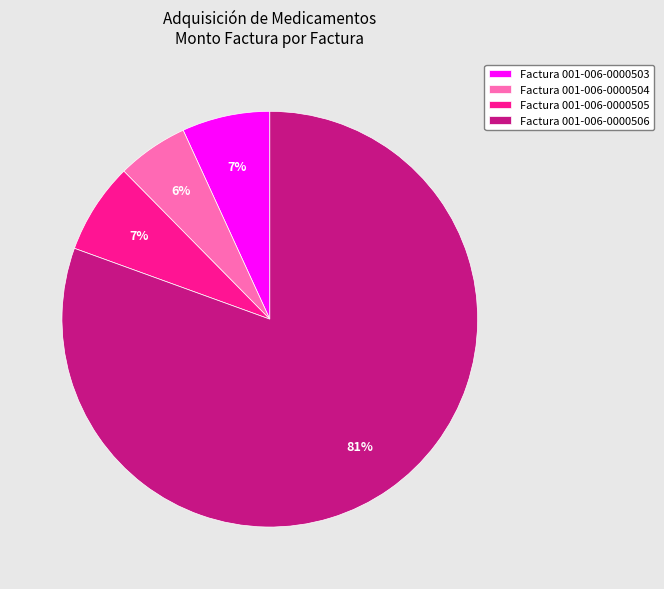

Is the sum of Factura 001-006-0000505 and Factura 001-006-0000506 greater than half?

Yes